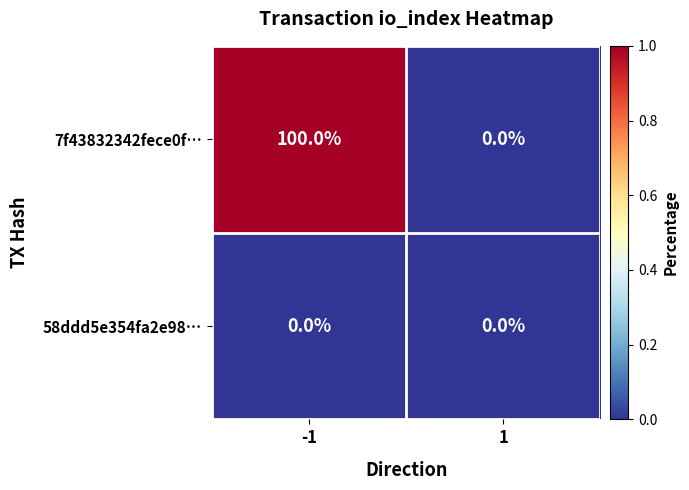

What is the total value across all series at -1?

100